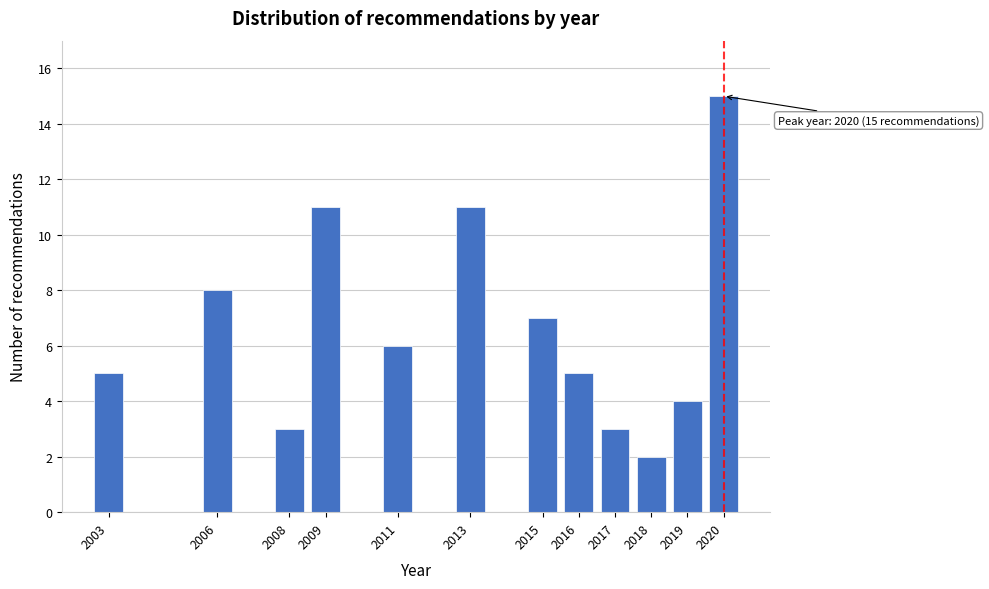

Reading left to right, transcribe all the data shown in this chart.

2003=5	2006=8	2008=3	2009=11	2011=6	2013=11	2015=7	2016=5	2017=3	2018=2	2019=4	2020=15